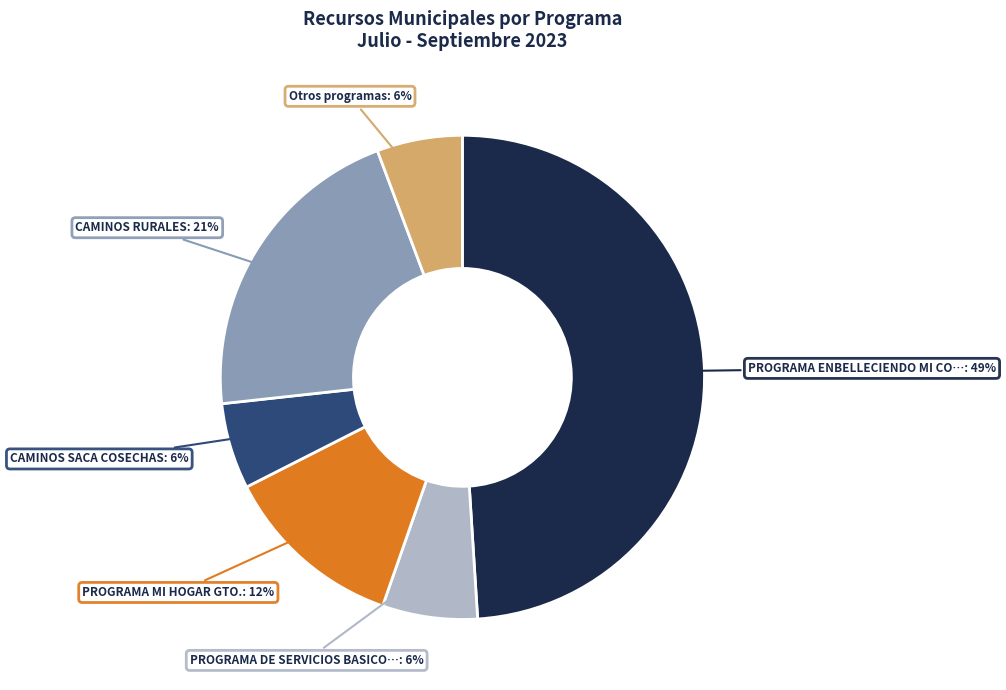

Is there a majority slice in this chart?

No